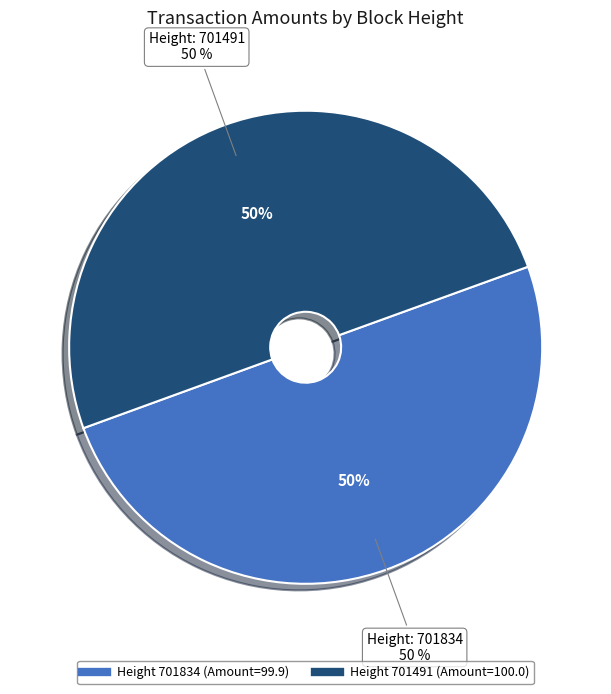

To the nearest percent, what percentage of the pie is 701834?

50%